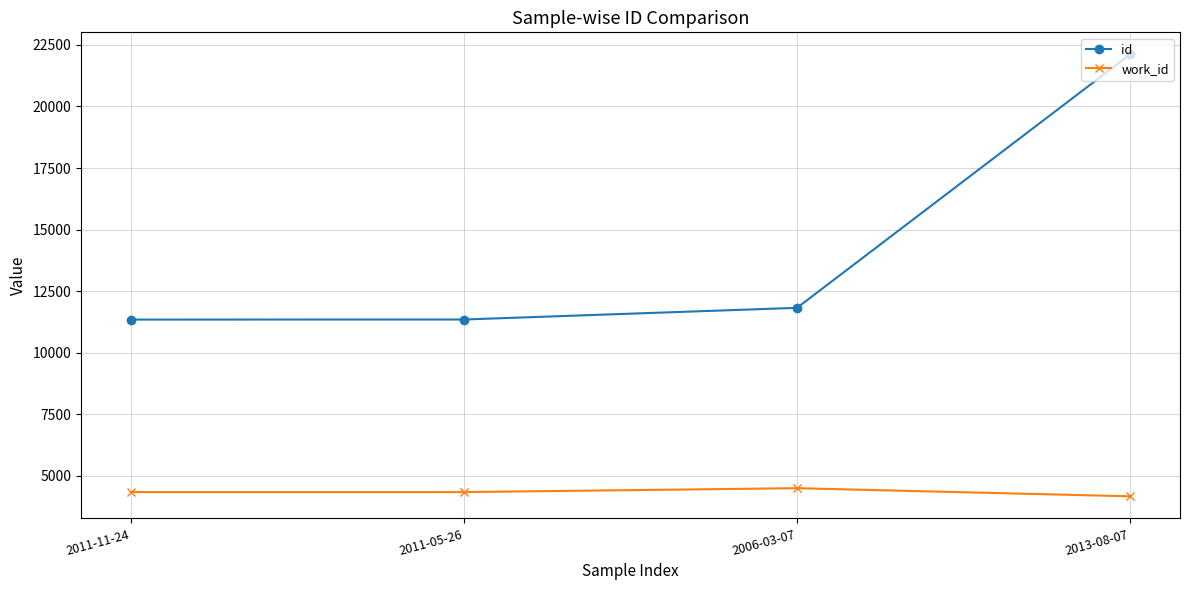

True or false: work_id has more than 0 points higher than both neighbors.

True